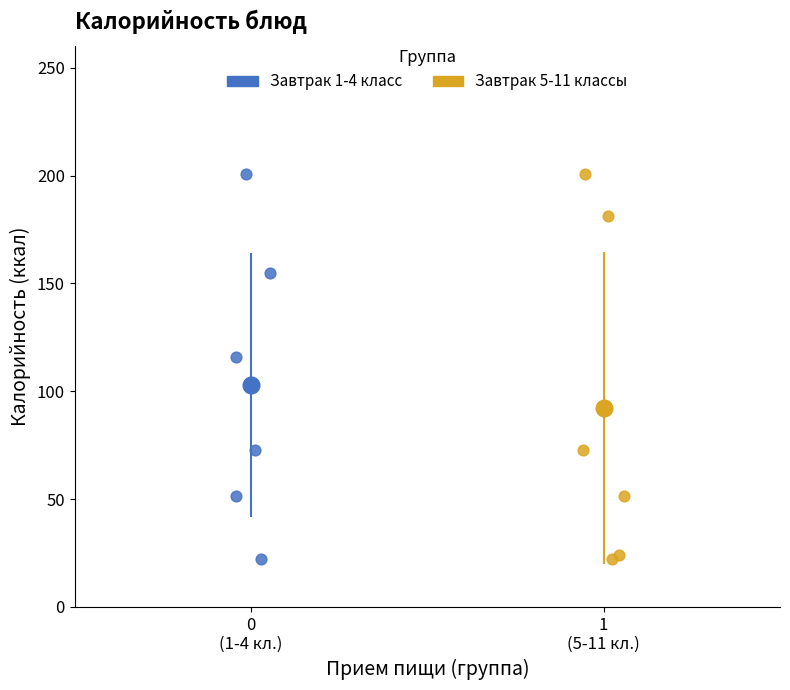

What are all the series names shown in the legend?

Завтрак 1-4 класс, Завтрак 5-11 классы